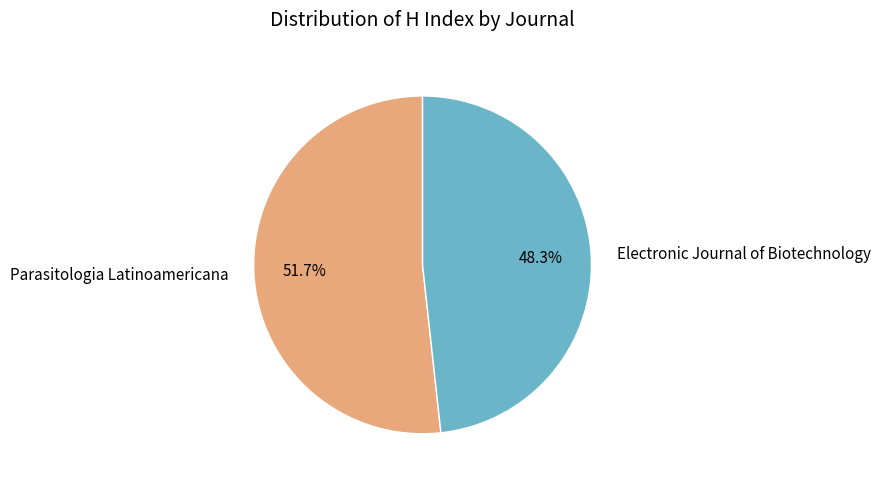

What is the largest slice in the pie chart?

Parasitologia Latinoamericana